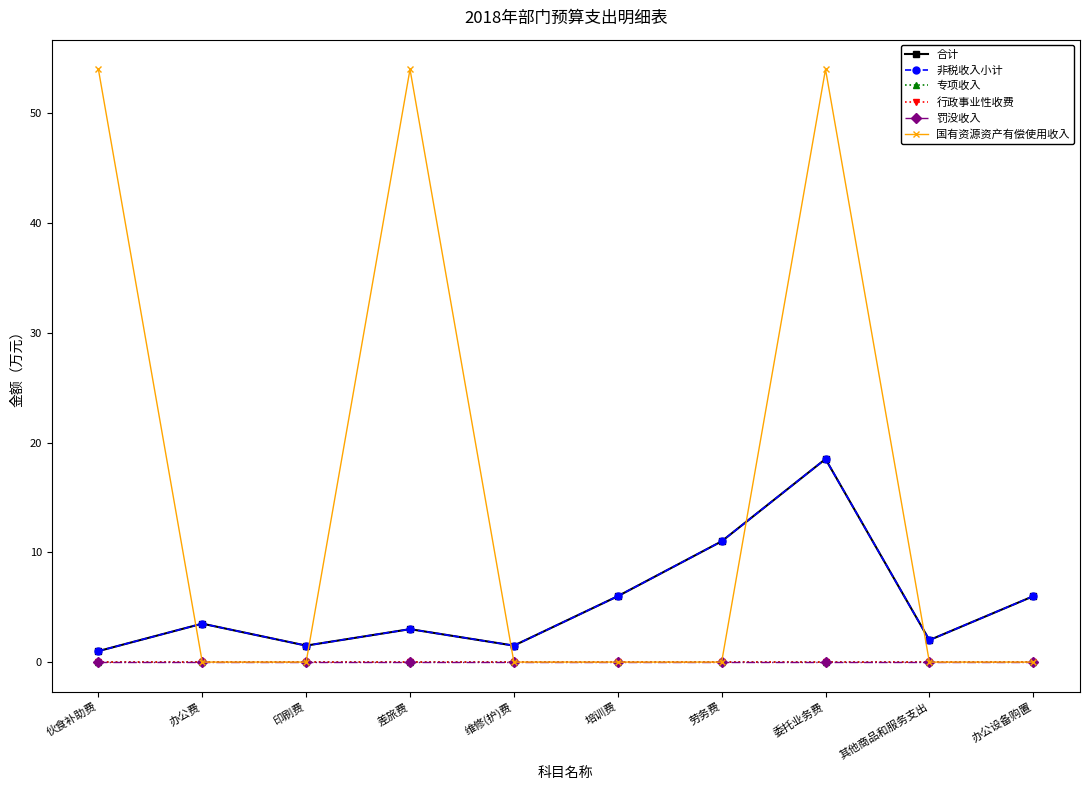

What is the total value across all series at 委托业务费?

91.0